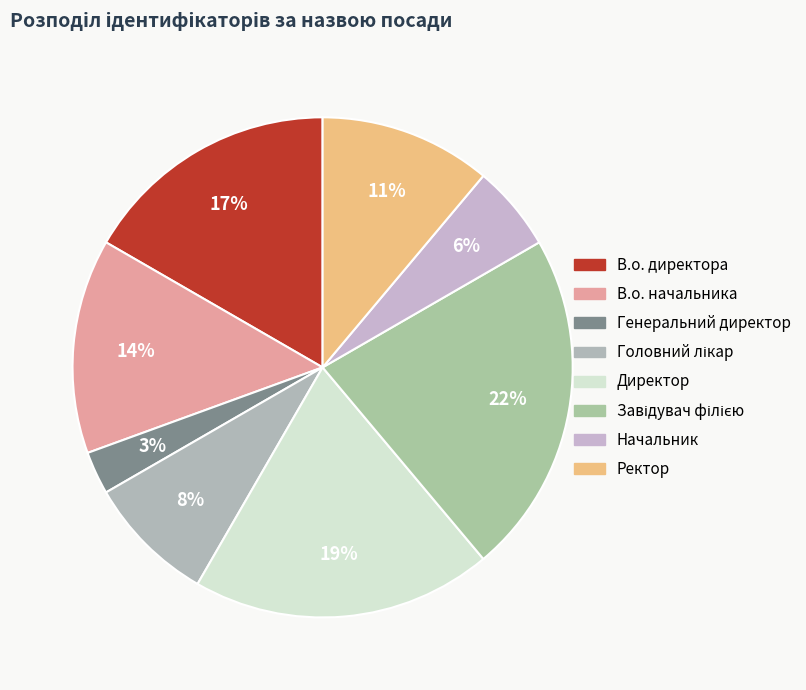

To the nearest percent, what percentage of the pie is Начальник?

6%